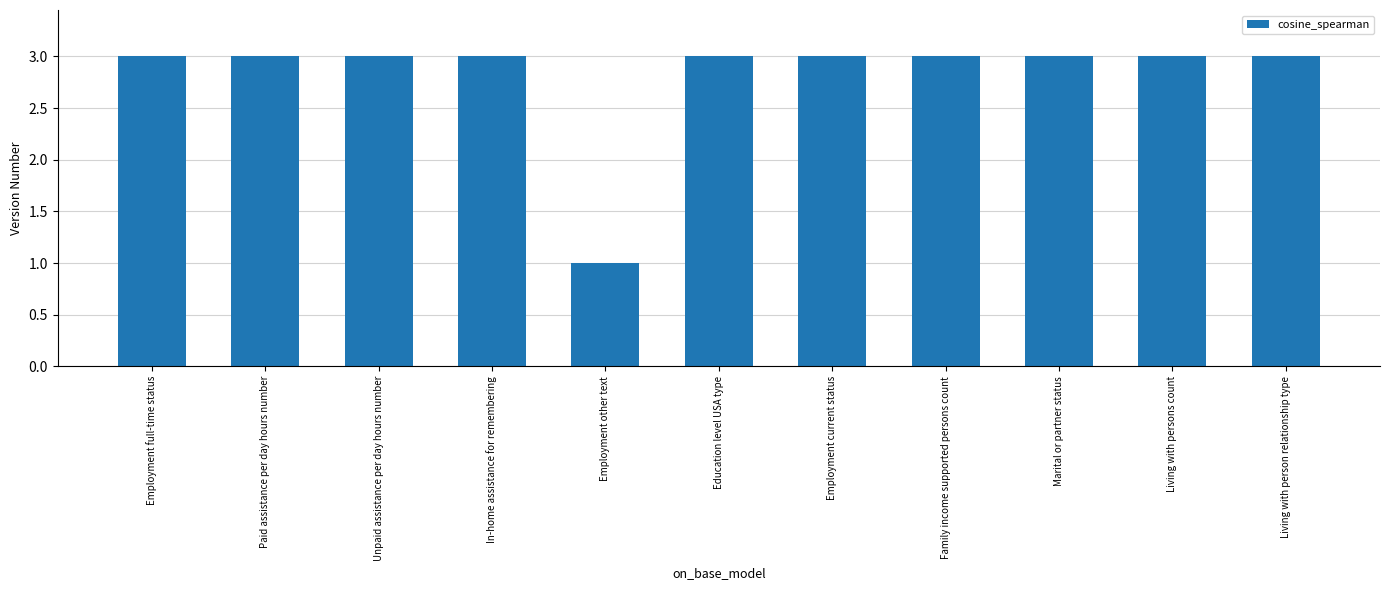

What is the label of the 3rd bar from the left?

Unpaid assistance per day hours number